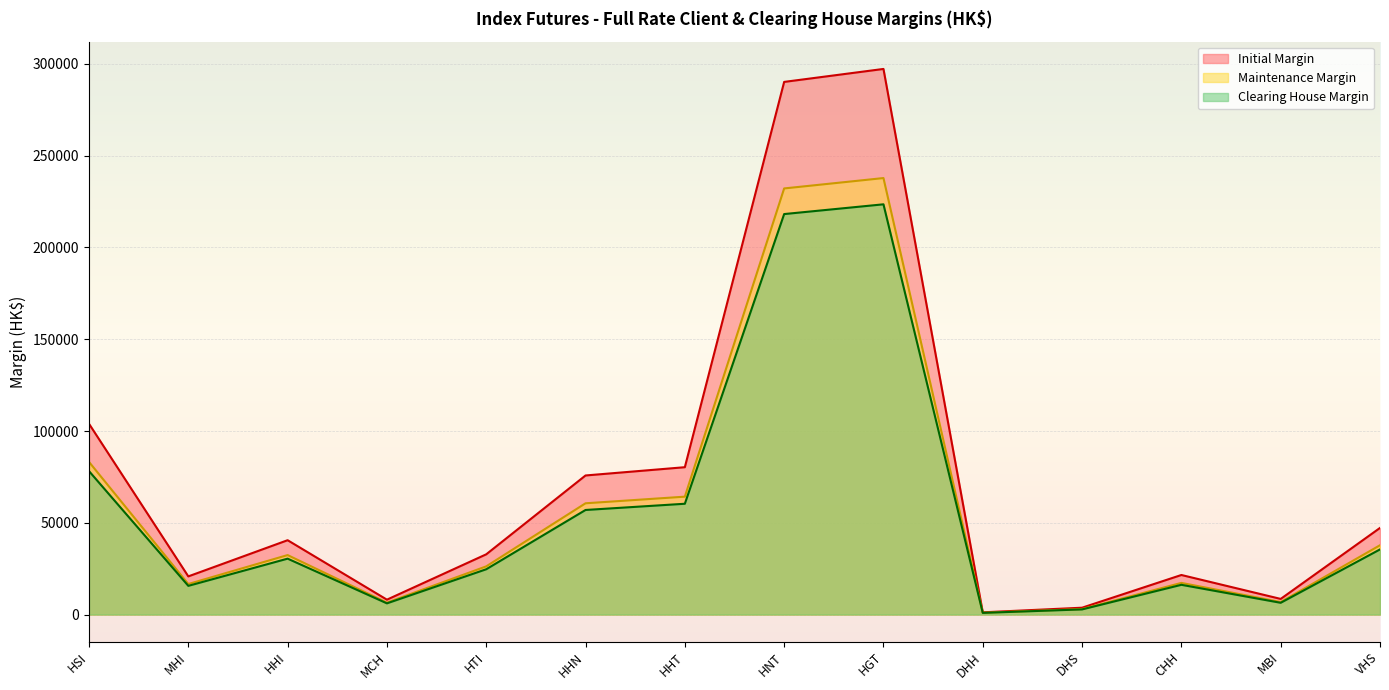

What is the lowest value of the Initial Margin series?

1206